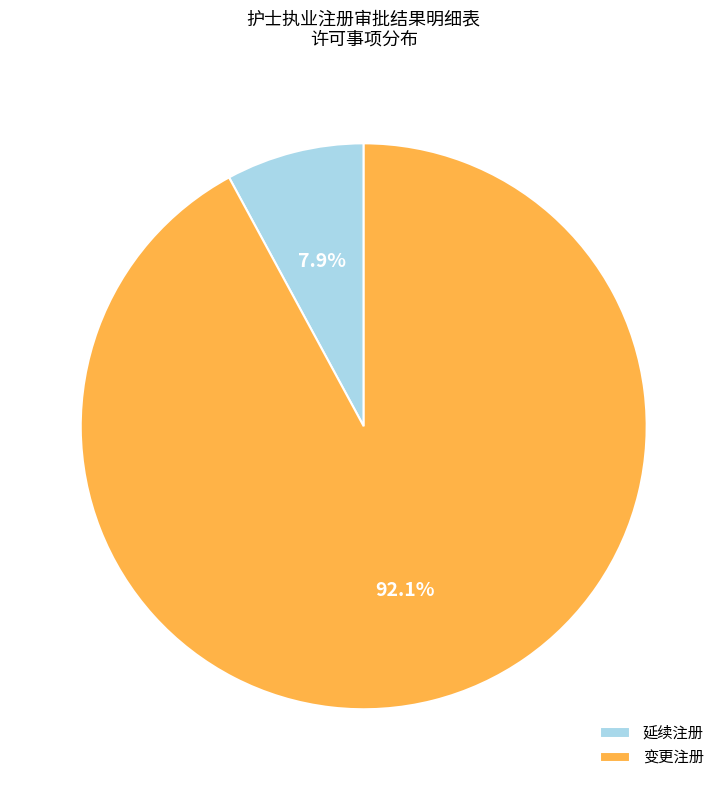

What percentage is the 延续注册 slice, to the nearest percent?

8%